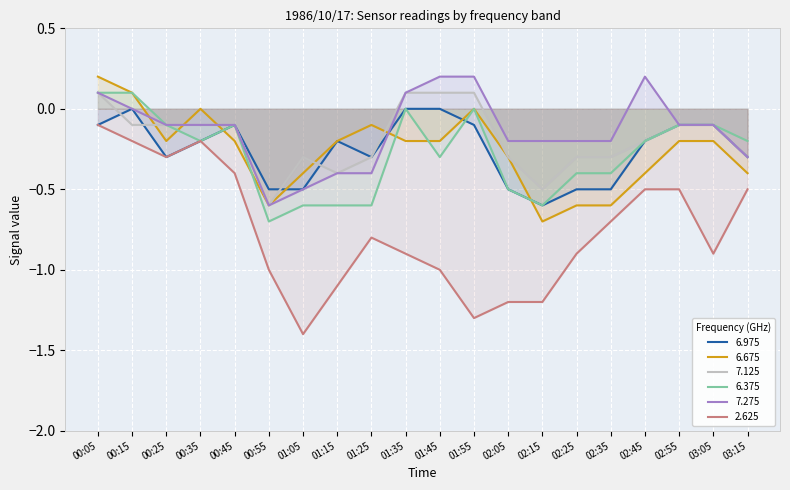

Reading right to left, list all the values displayed in this chart.

6.975: -0.3	-0.1	-0.1	-0.2	-0.5	-0.5	-0.6	-0.5	-0.1	0.0	-0.0	-0.3	-0.2	-0.5	-0.5	-0.1	-0.2	-0.3	-0.0	-0.1
6.675: -0.4	-0.2	-0.2	-0.4	-0.6	-0.6	-0.7	-0.3	-0.0	-0.2	-0.2	-0.1	-0.2	-0.4	-0.6	-0.2	0.0	-0.2	0.1	0.2
7.125: -0.3	-0.1	-0.1	-0.2	-0.3	-0.3	-0.5	-0.3	0.1	0.1	0.1	-0.3	-0.4	-0.3	-0.6	-0.1	-0.1	-0.1	-0.1	0.1
6.375: -0.2	-0.1	-0.1	-0.2	-0.4	-0.4	-0.6	-0.5	0.0	-0.3	0.0	-0.6	-0.6	-0.6	-0.7	-0.1	-0.2	-0.1	0.1	0.1
7.275: -0.3	-0.1	-0.1	0.2	-0.2	-0.2	-0.2	-0.2	0.2	0.2	0.1	-0.4	-0.4	-0.5	-0.6	-0.1	-0.1	-0.1	-0.0	0.1
2.625: -0.5	-0.9	-0.5	-0.5	-0.7	-0.9	-1.2	-1.2	-1.3	-1.0	-0.9	-0.8	-1.1	-1.4	-1.0	-0.4	-0.2	-0.3	-0.2	-0.1